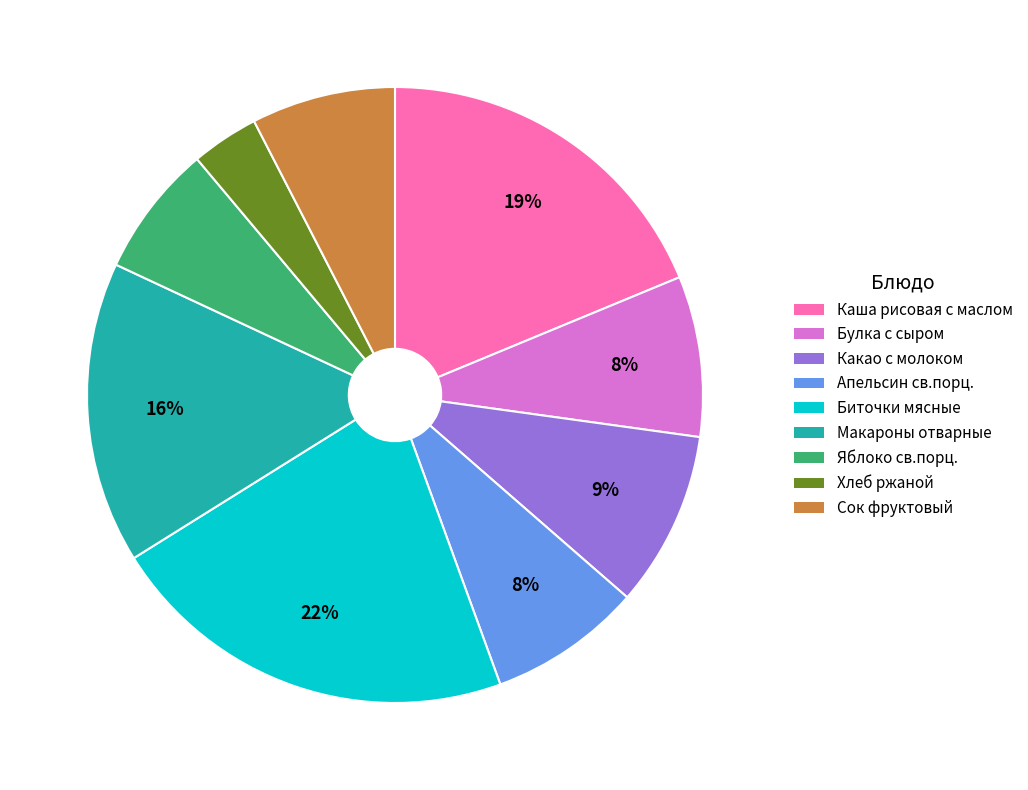

True or false: Сок фруктовый accounts for 1% of the total.

False